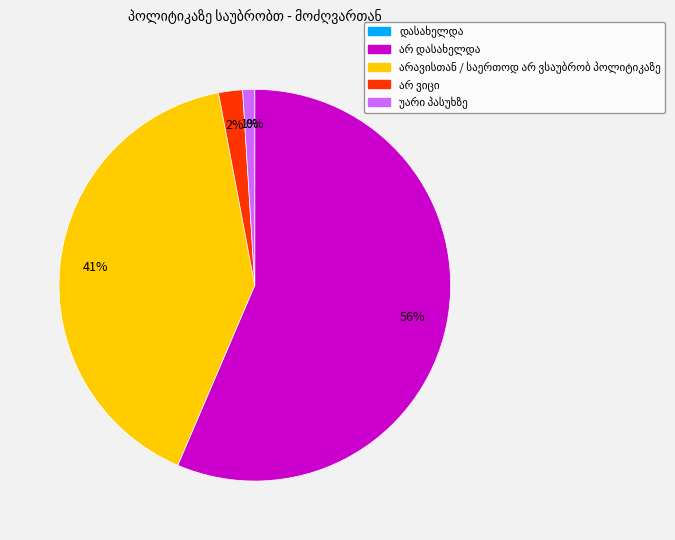

How many slices are in this pie chart?

5